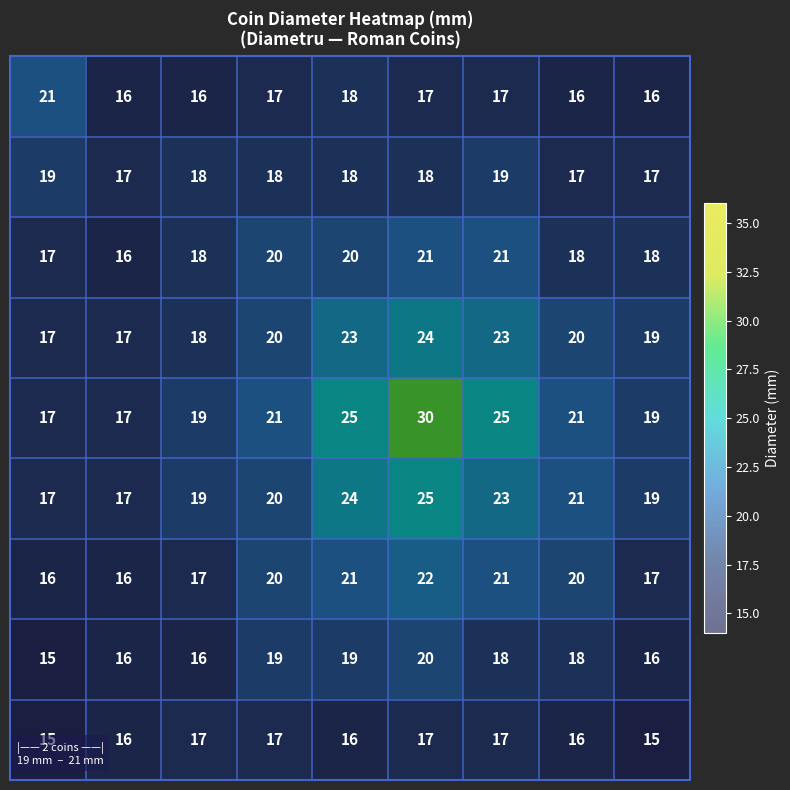

At how many categories does at least one series exceed 16?

9